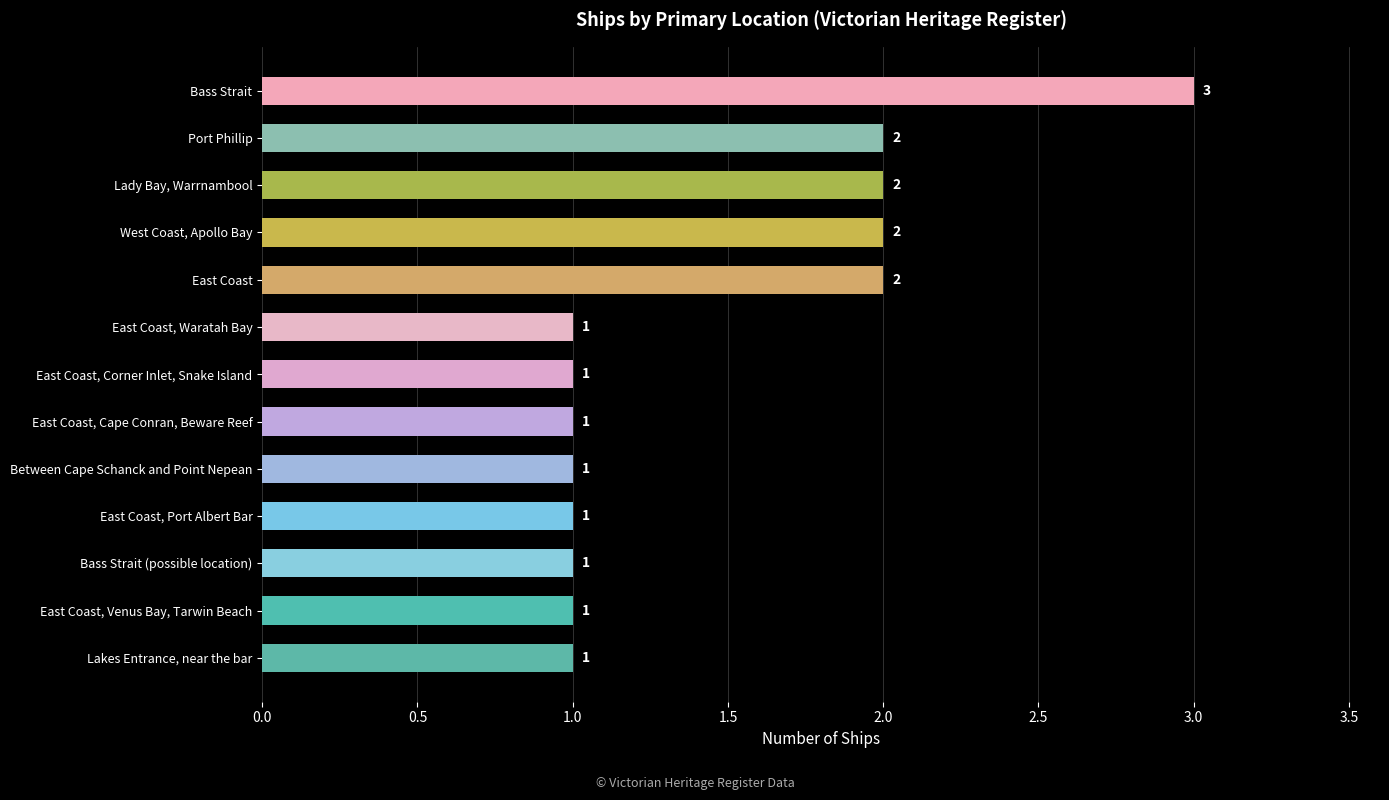

Approximately how many times larger is the value at East Coast, Waratah Bay compared to Bass Strait?

0.3